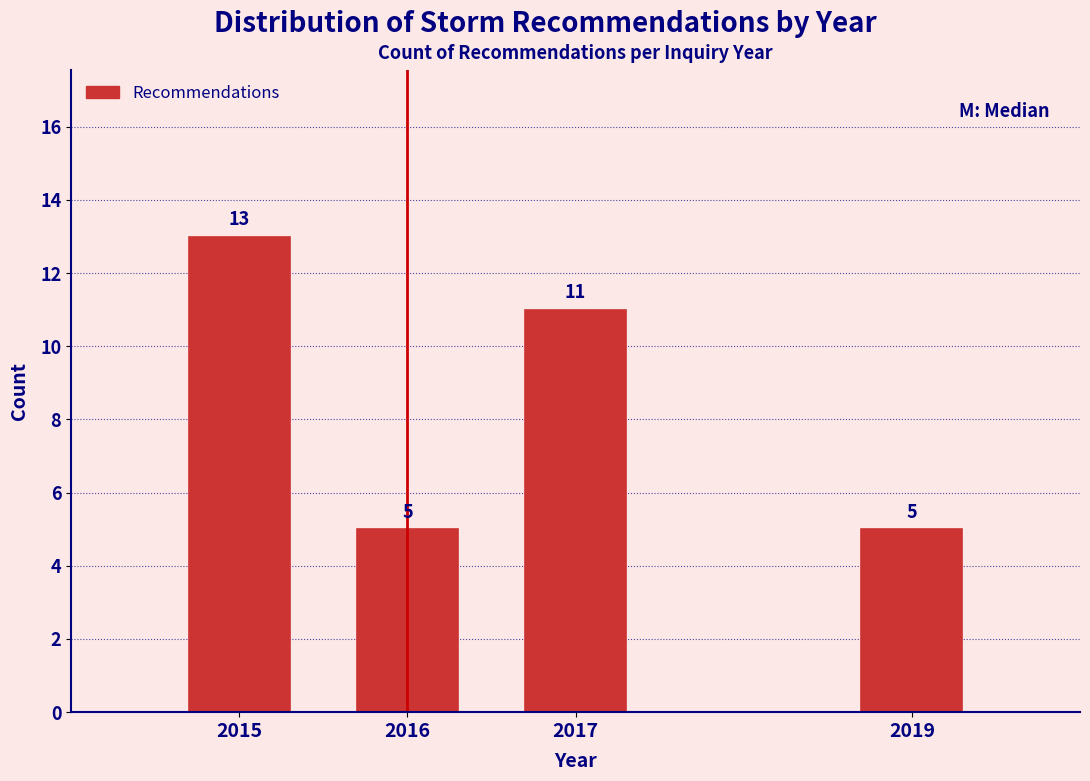

Reading left to right, what are all the values shown in this chart?

13	5	11	5